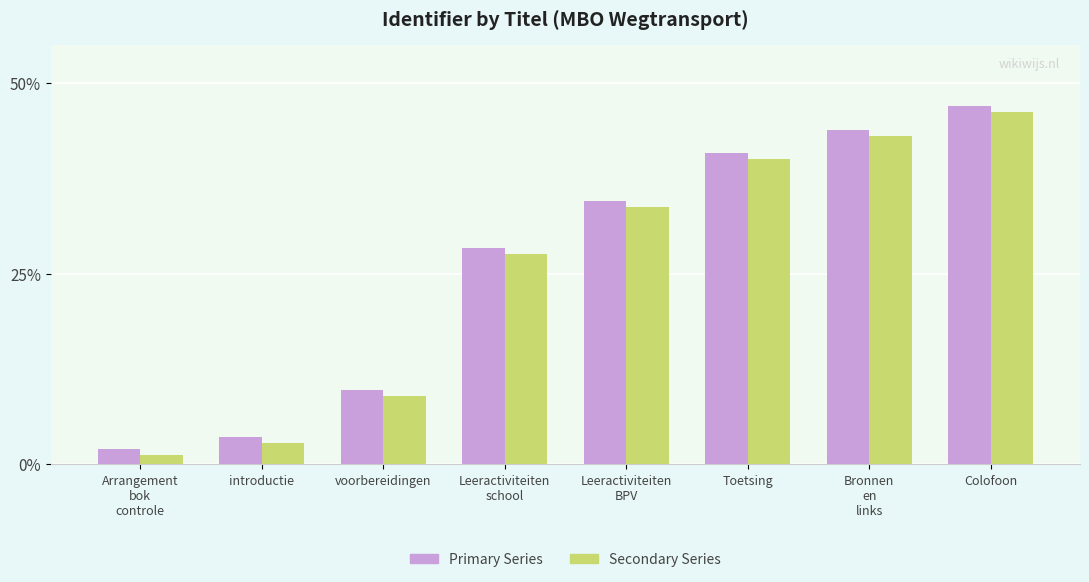

Count the number of categories in the chart.

8